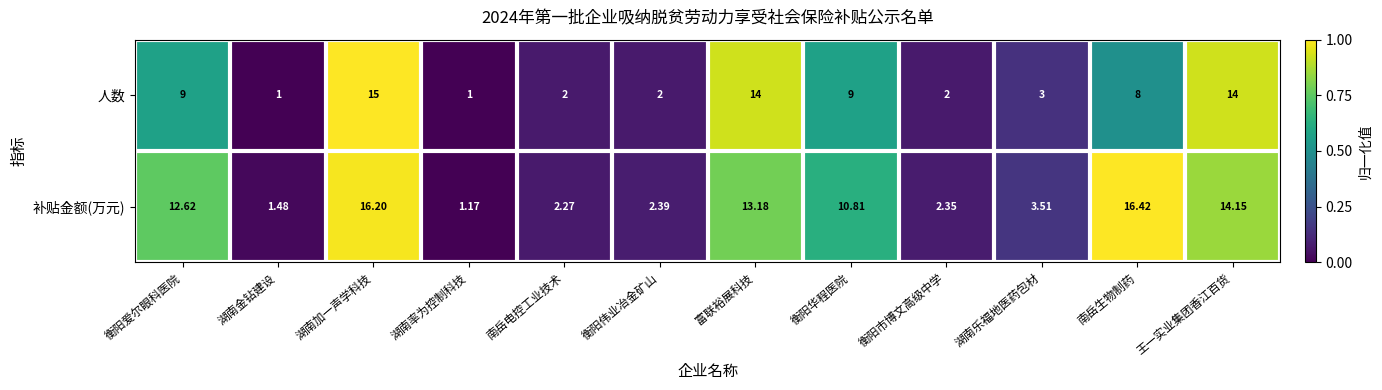

Rank the series by their maximum value, from lowest to highest.

人数, 补贴金额(万元)